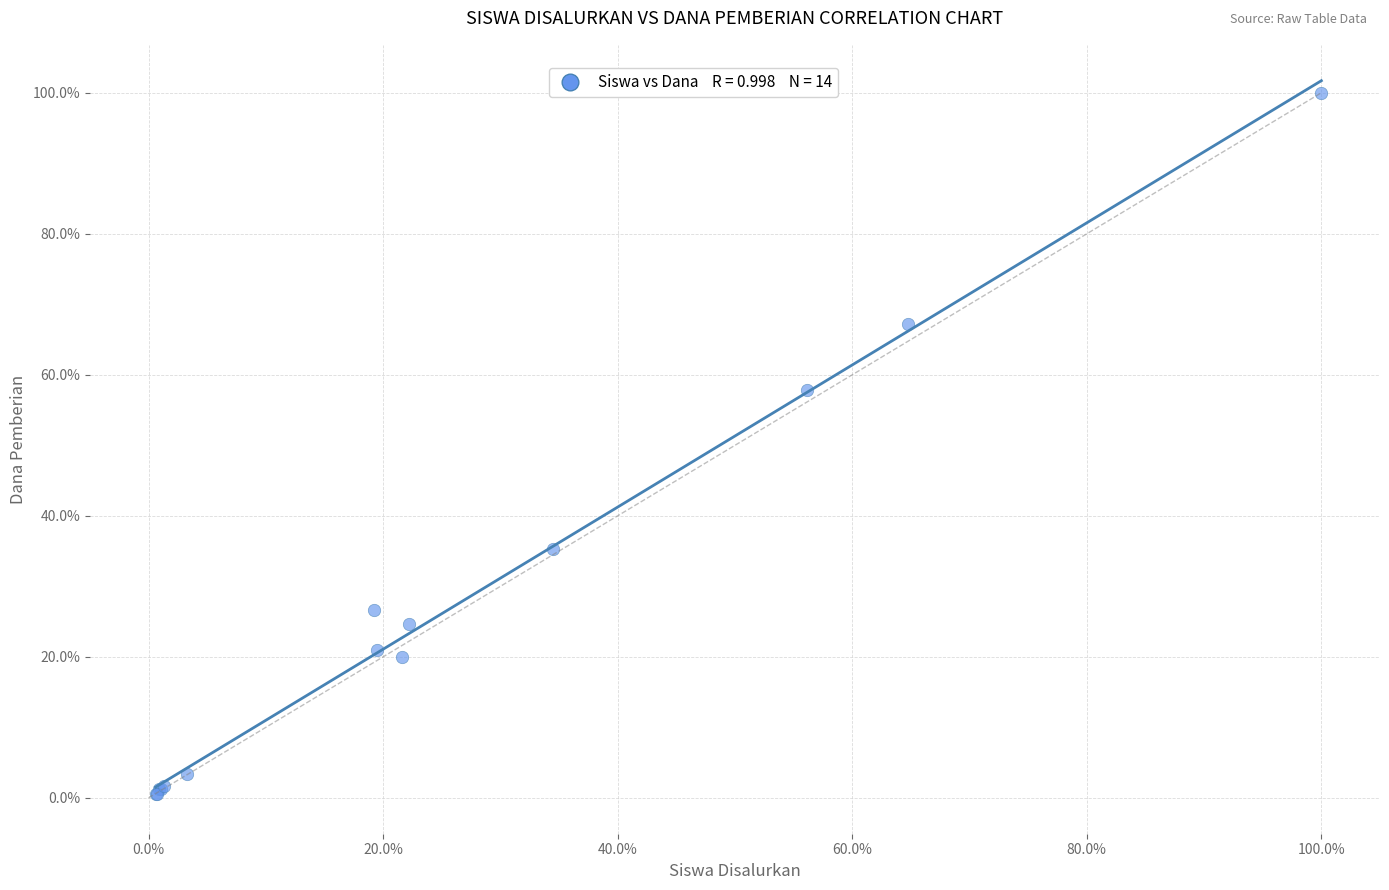

What Y value in the scatter plot is closest to 50?

57.9